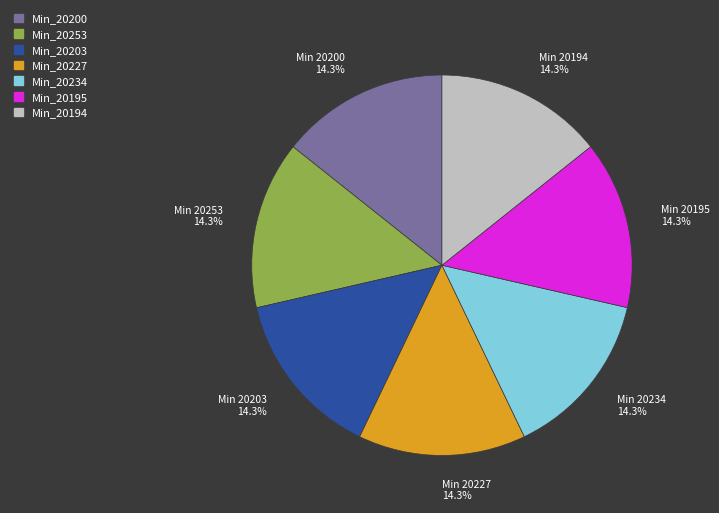

What is the ratio of the value at Min_20253 to the value at Min_20200?

1.0